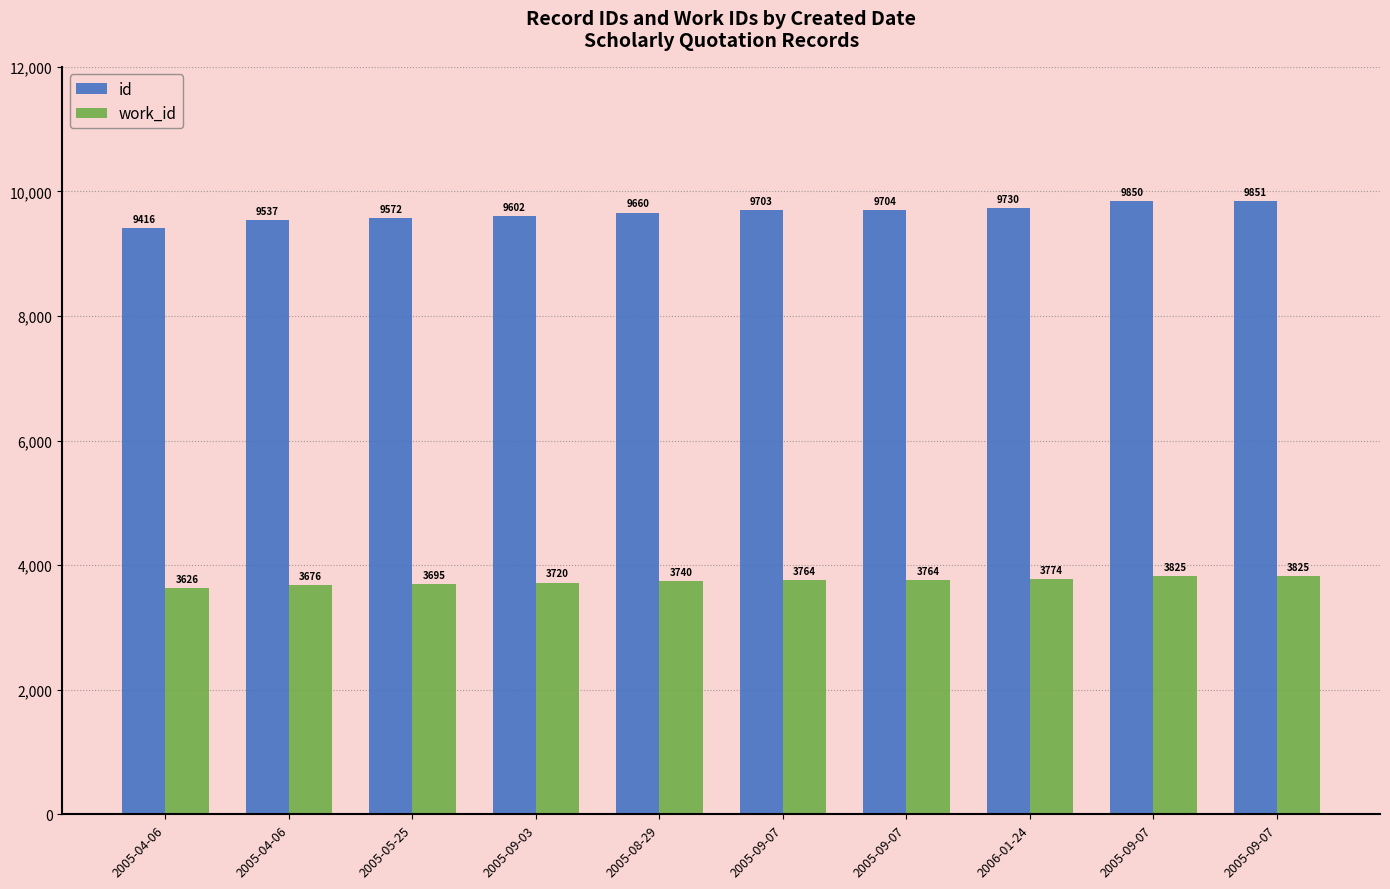

Which label corresponds to the largest value in the chart?

2005-09-07